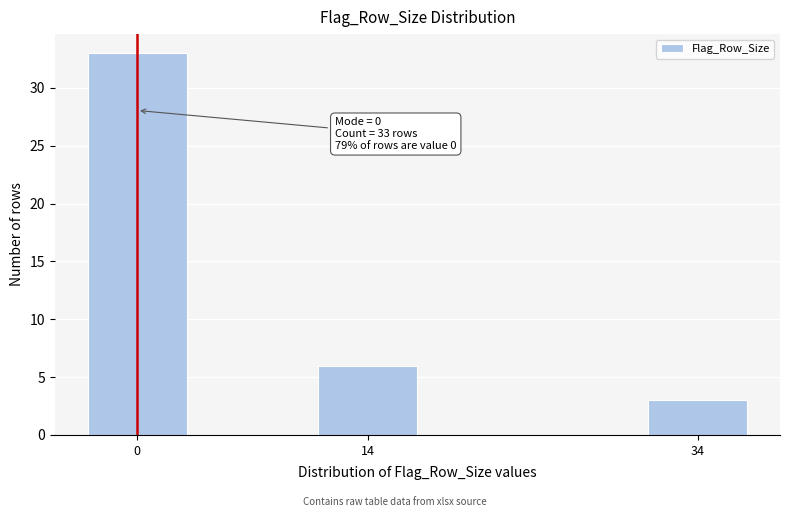

Reading left to right, list all the values displayed in this chart.

0=33	14=6	34=3